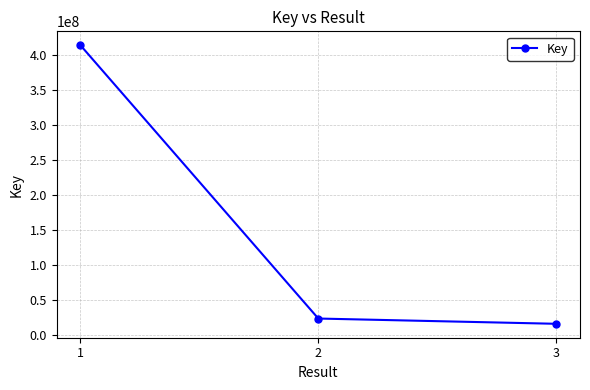

At which label does the data first exceed 23195470?

1